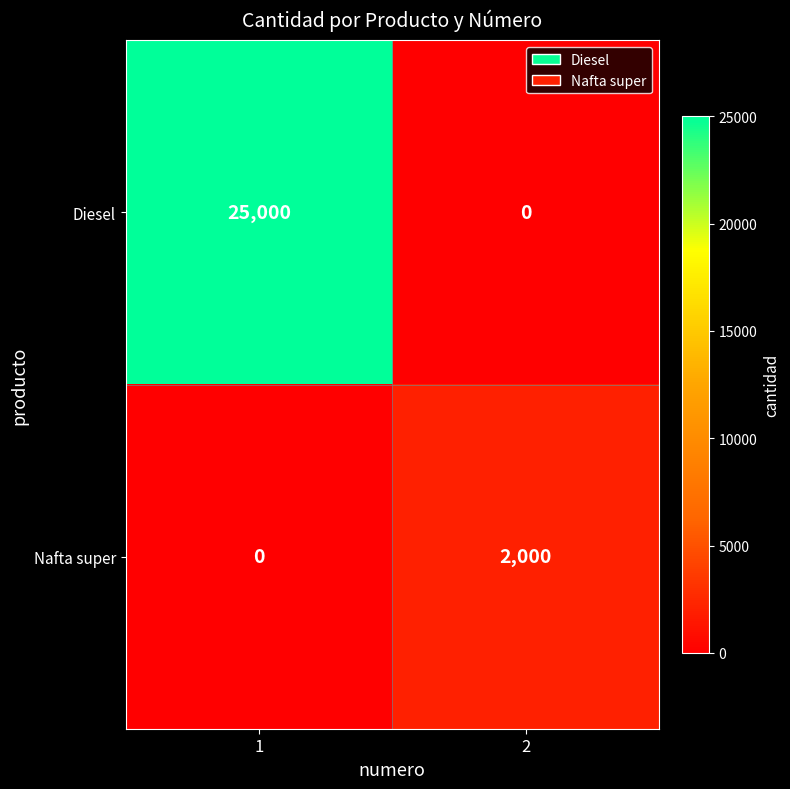

At which category is the sum across all series the highest?

1